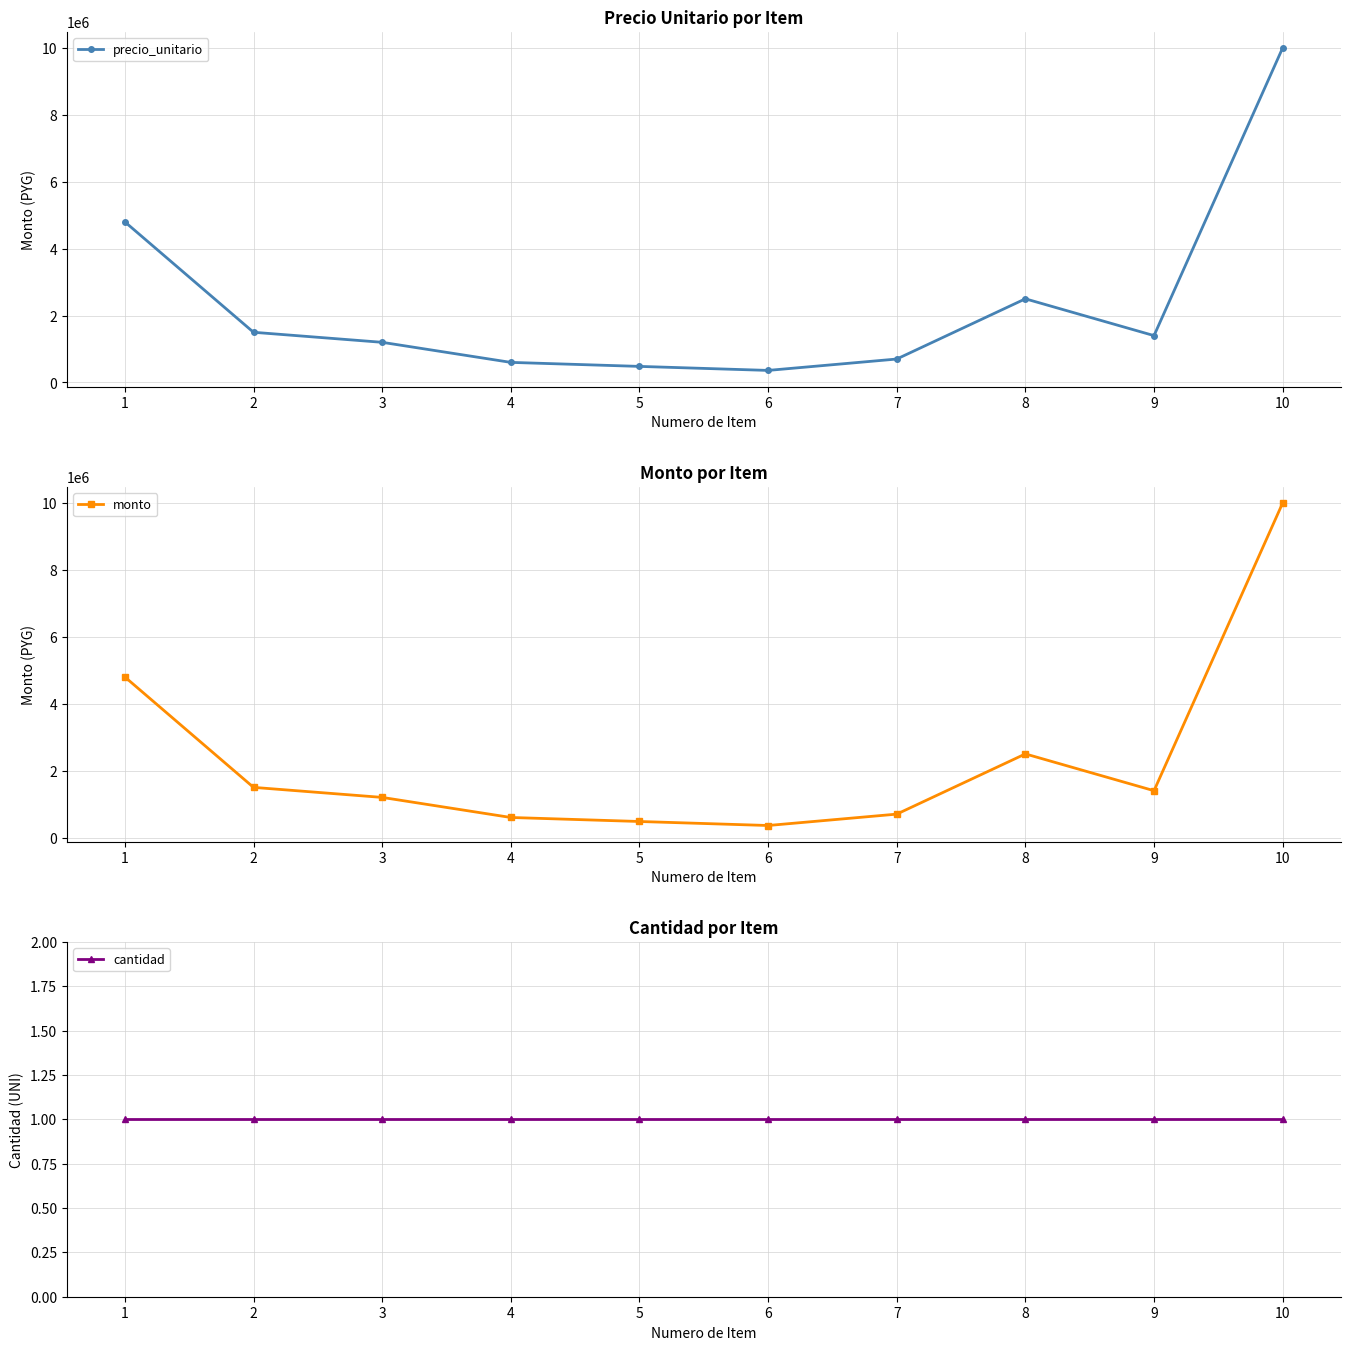

Is it true that cantidad equals 0 at 6?

False